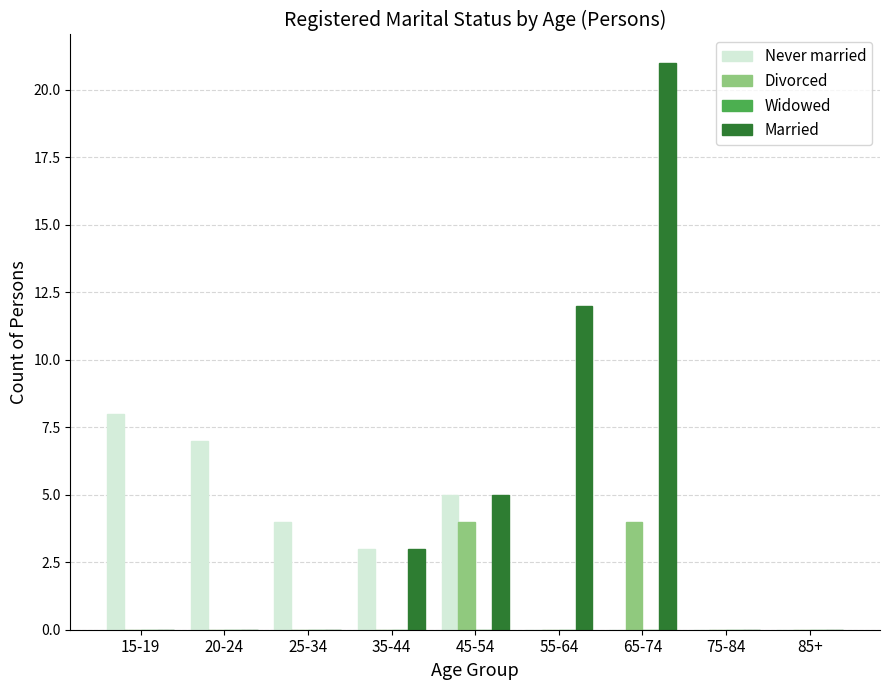

Between 65-74 and 85+, which series saw the biggest shift?

Married